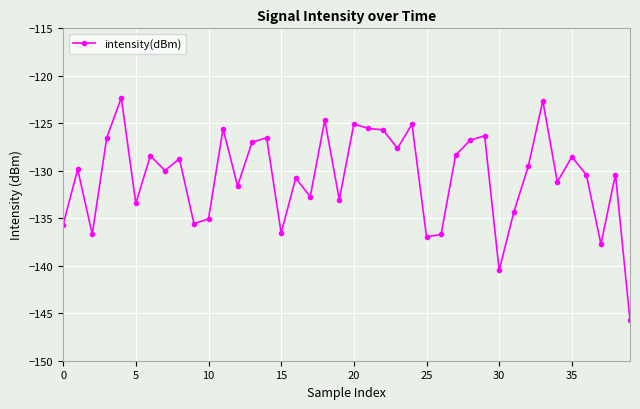

What is the value of the 36th point from the left?

-128.5